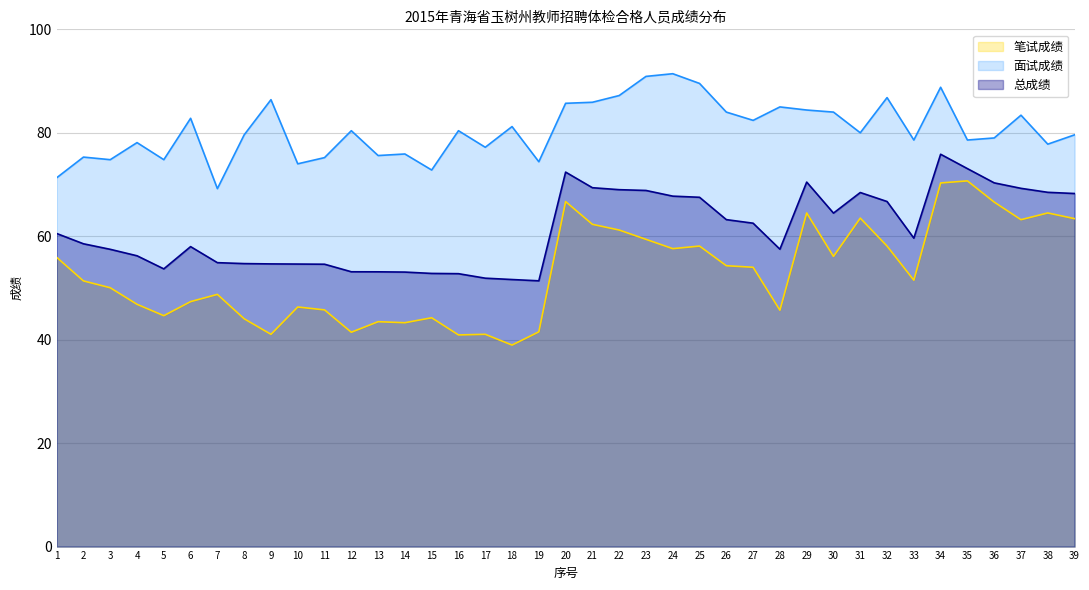

At which category does 面试成绩 reach its first local valley?

3